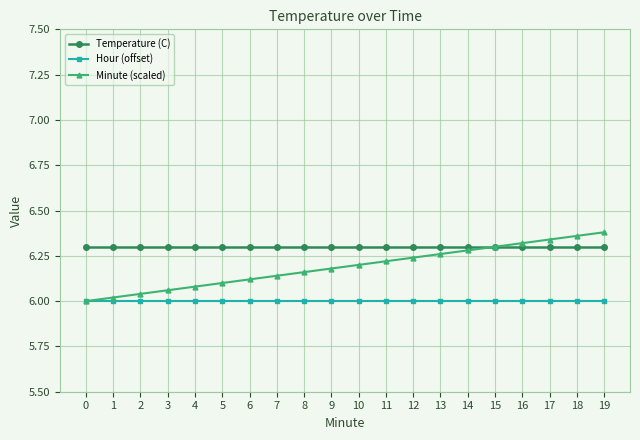

What are all the series names shown in the legend?

Temperature (C), Hour (offset), Minute (scaled)